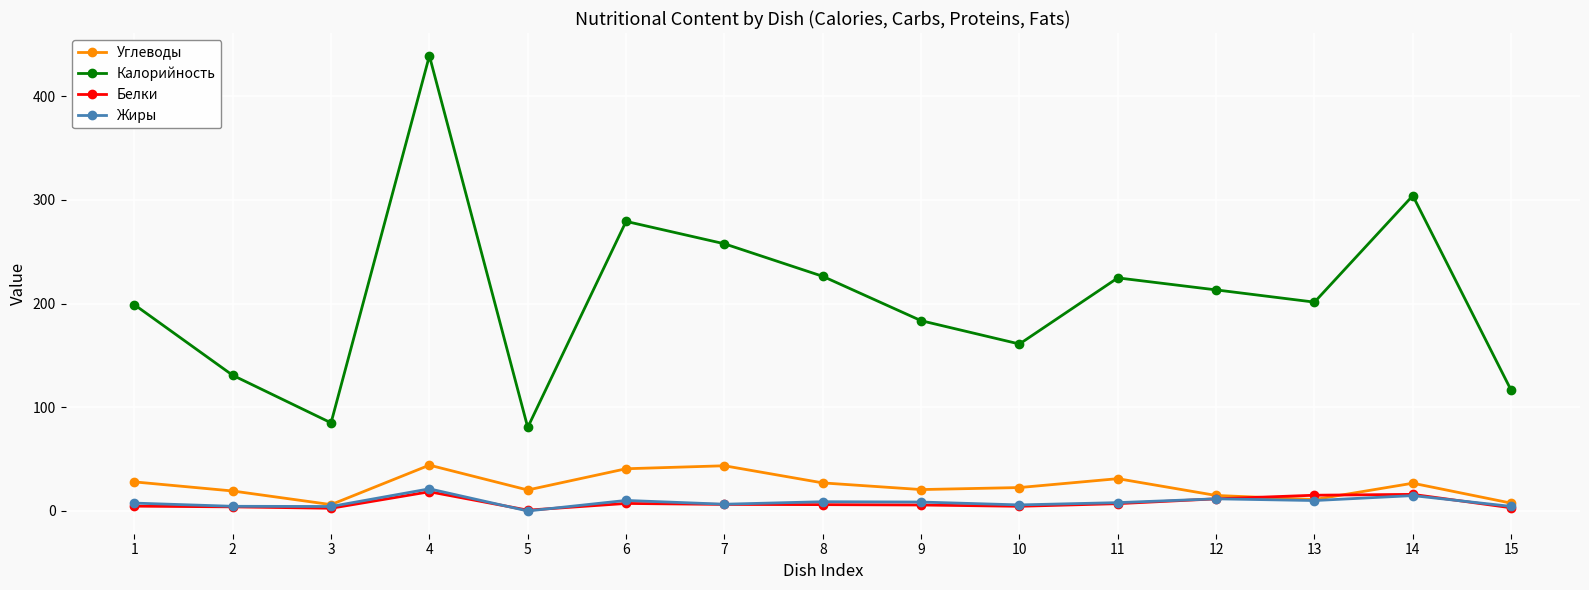

Which series has the largest range (max minus min)?

Калорийность